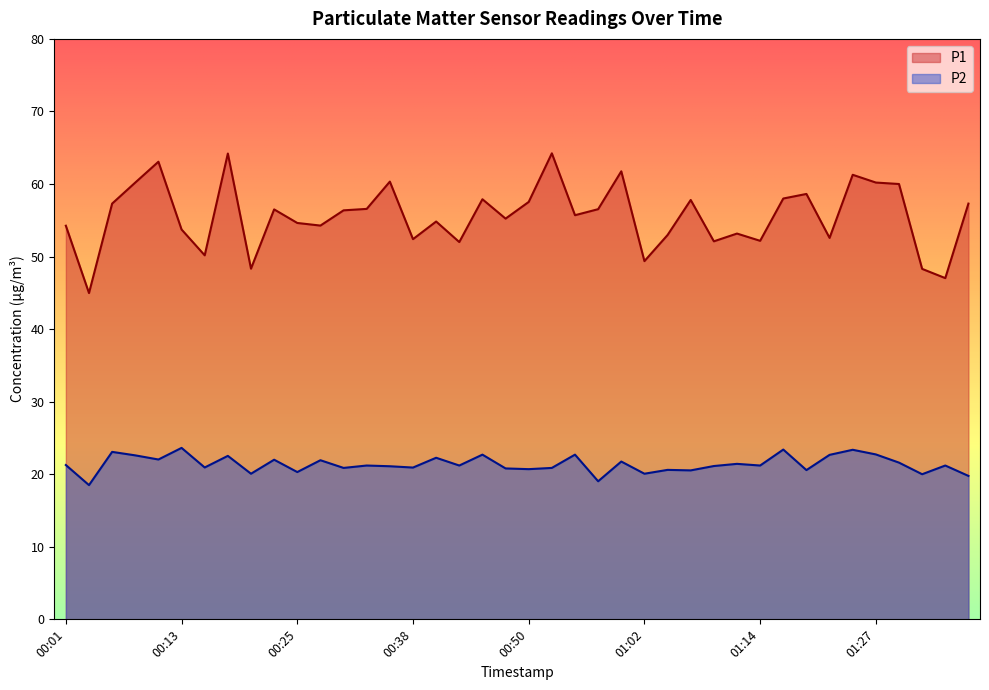

Is it true that P2 equals 22.7 at 00:45?

True